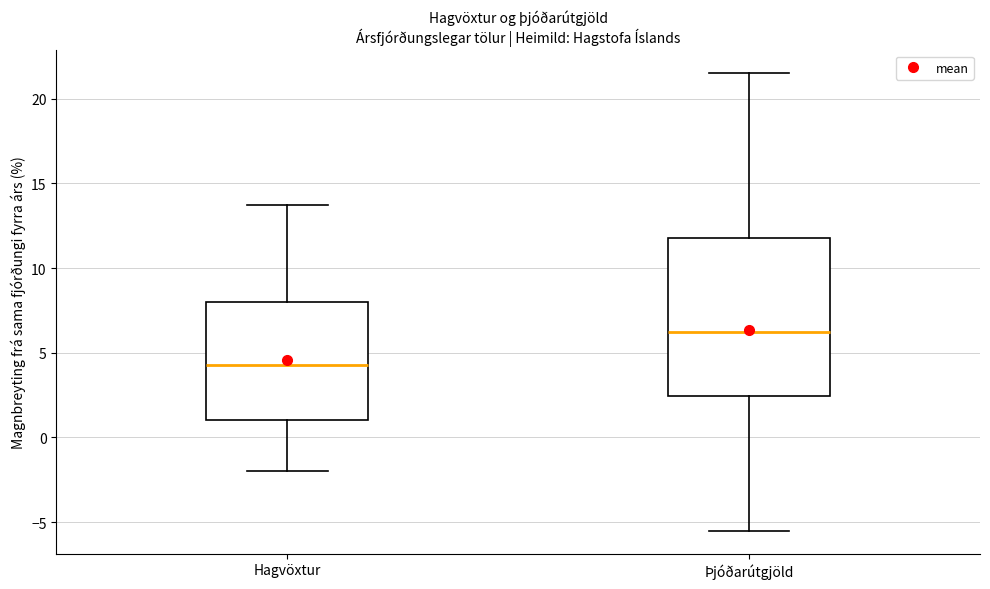

Which box is the tallest, from its lower edge to its upper edge?

Þjóðarútgjöld